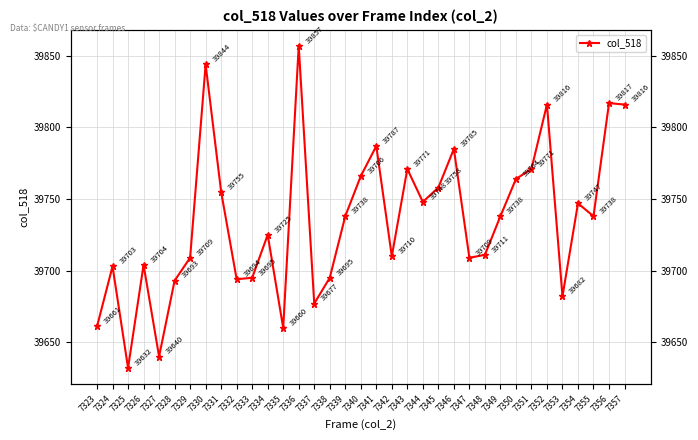

How many categories are shown in the chart?

35